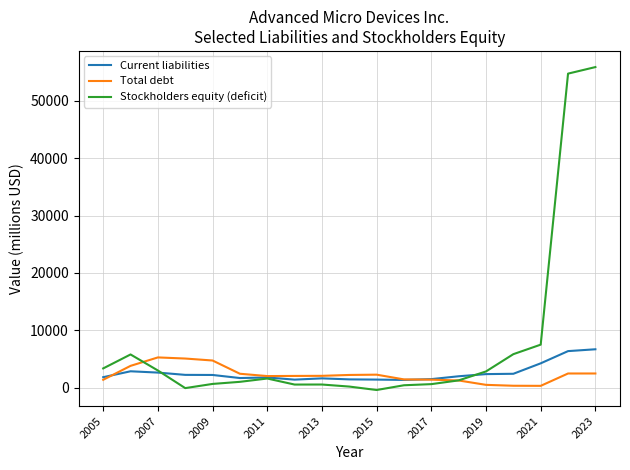

Which series has the largest total across all categories?

Stockholders equity (deficit)